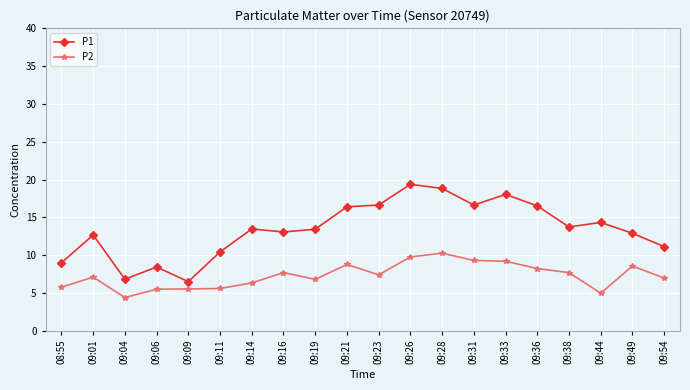

At which category does P1 reach its first local valley?

09:04